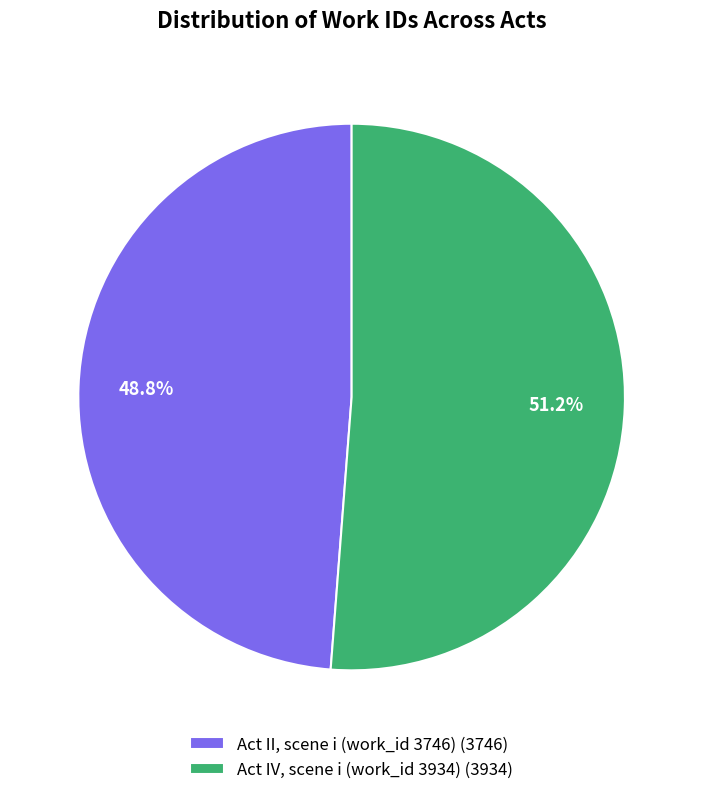

What percentage is the Act IV, scene i (work_id 3934) slice, to the nearest percent?

51%